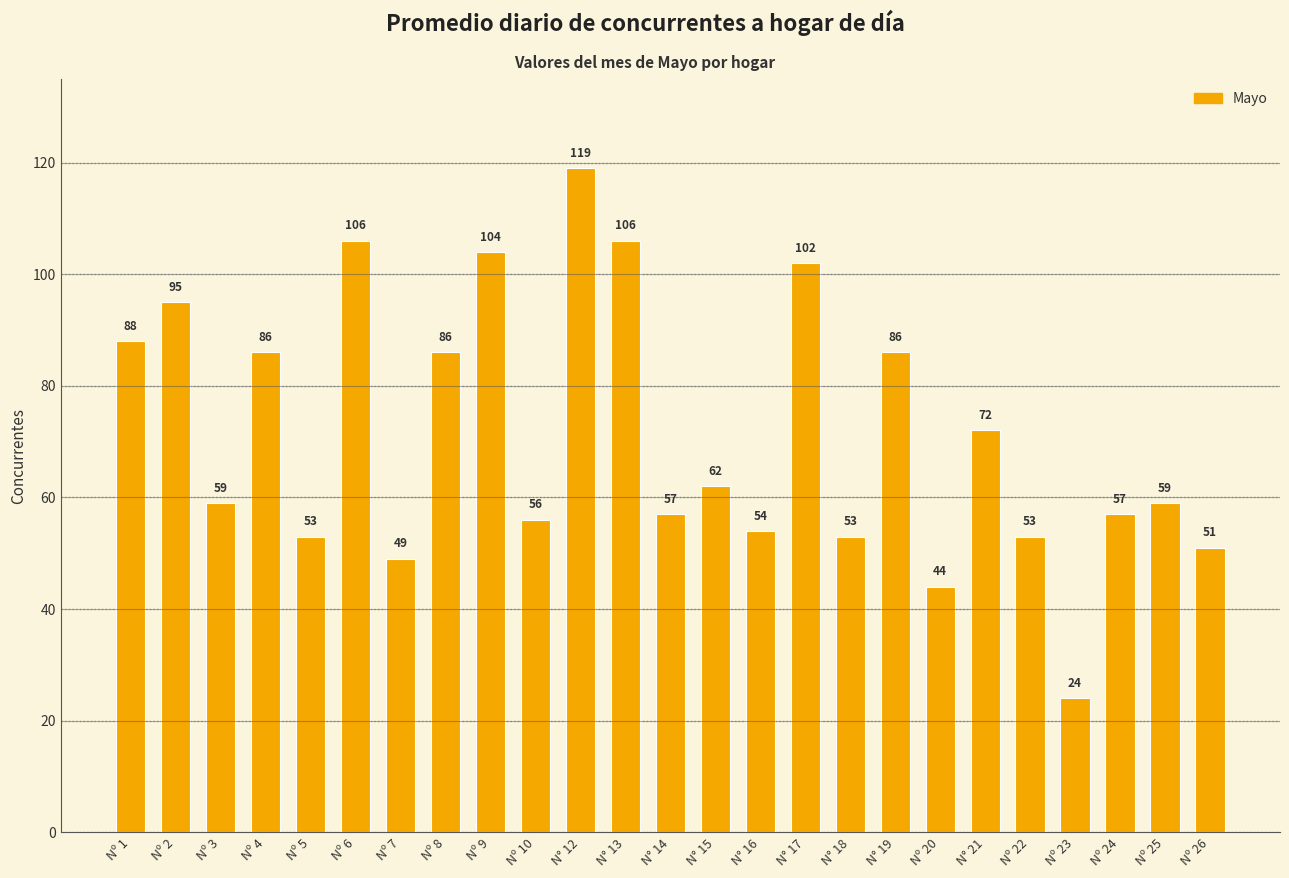

How many data points does each series have?

25